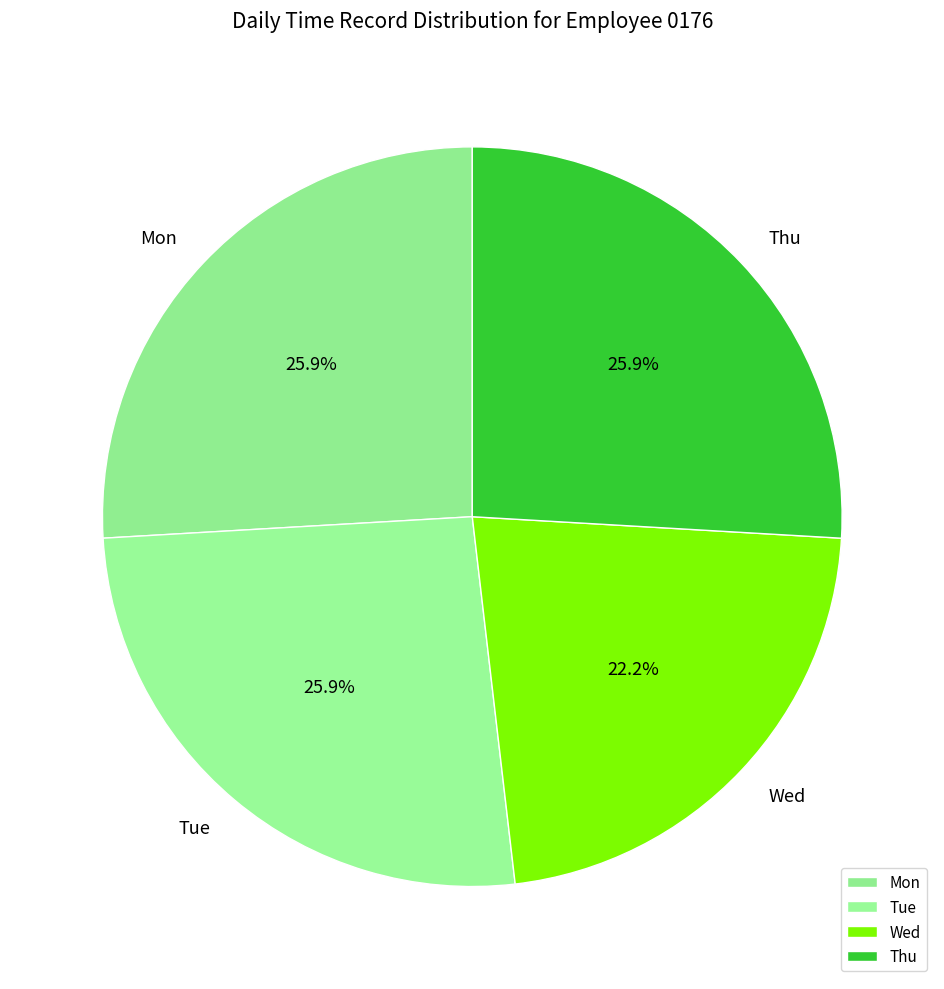

Which category has the smallest portion of the pie?

Wed